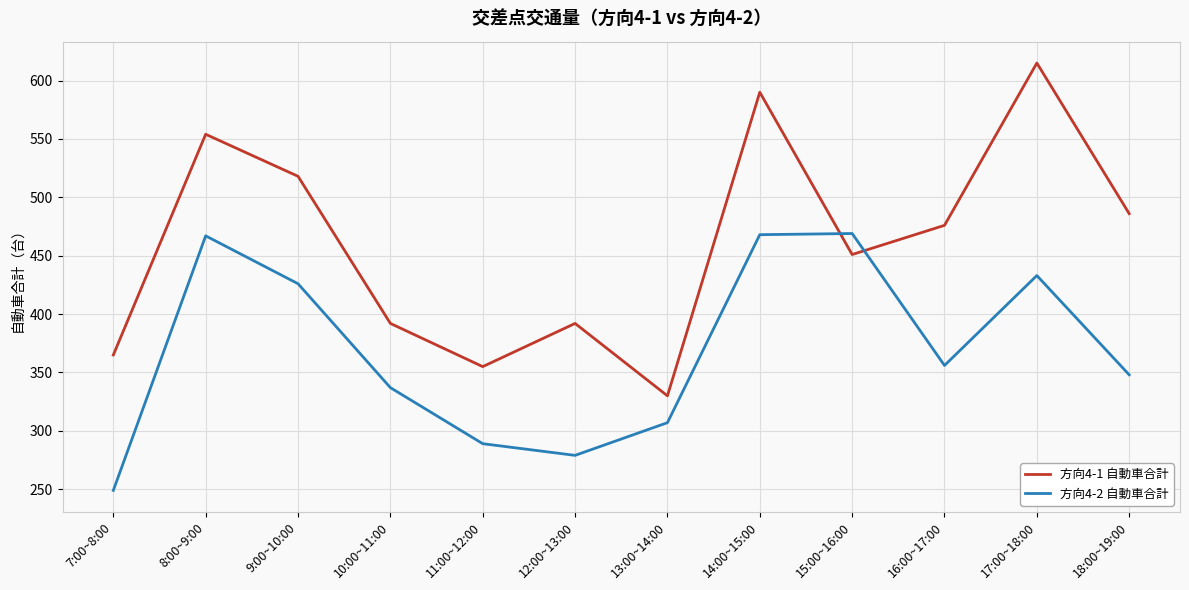

True or false: 方向4-1 自動車合計 has more than 2 points higher than both neighbors.

True